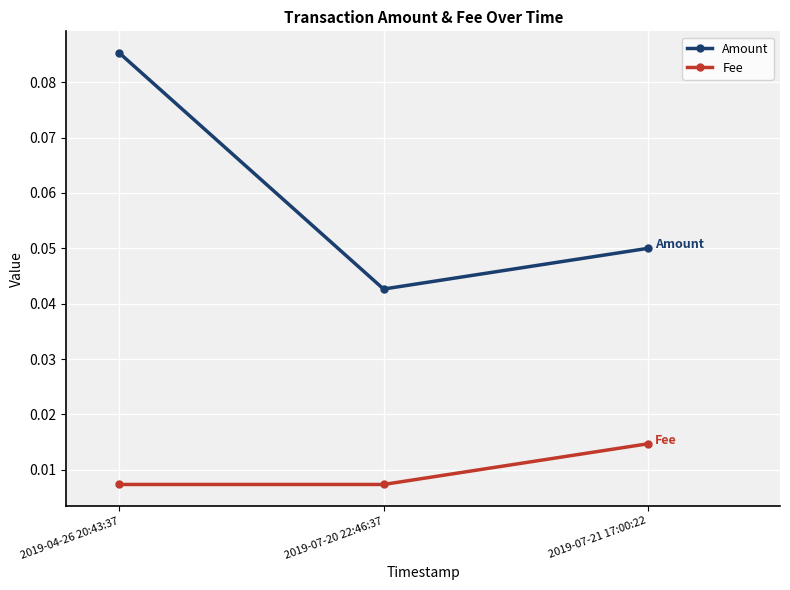

What is the label of the 1st point from the right?

2019-07-21 17:00:22